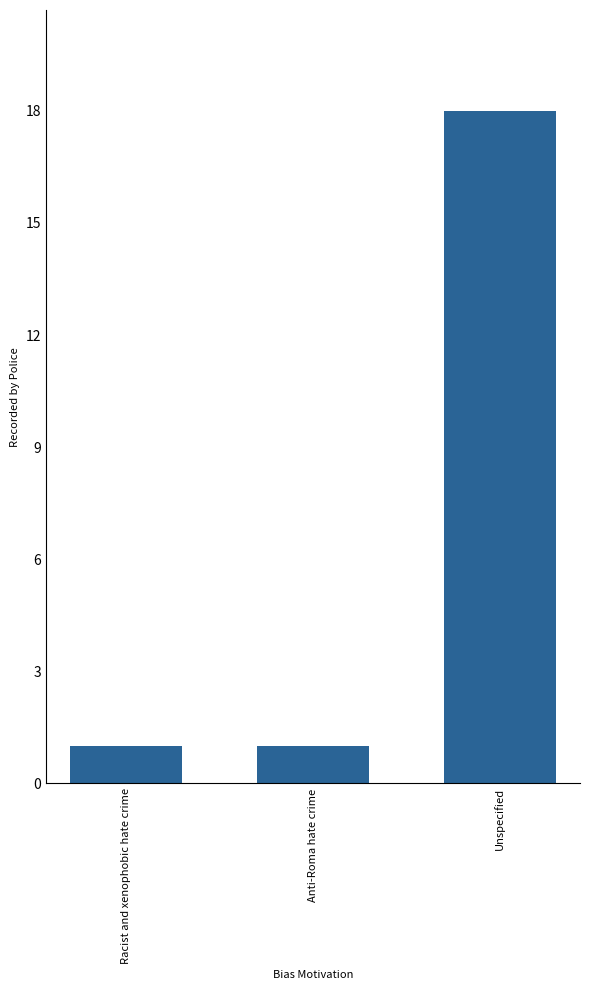

Is it true that the value at Unspecified is 18?

True